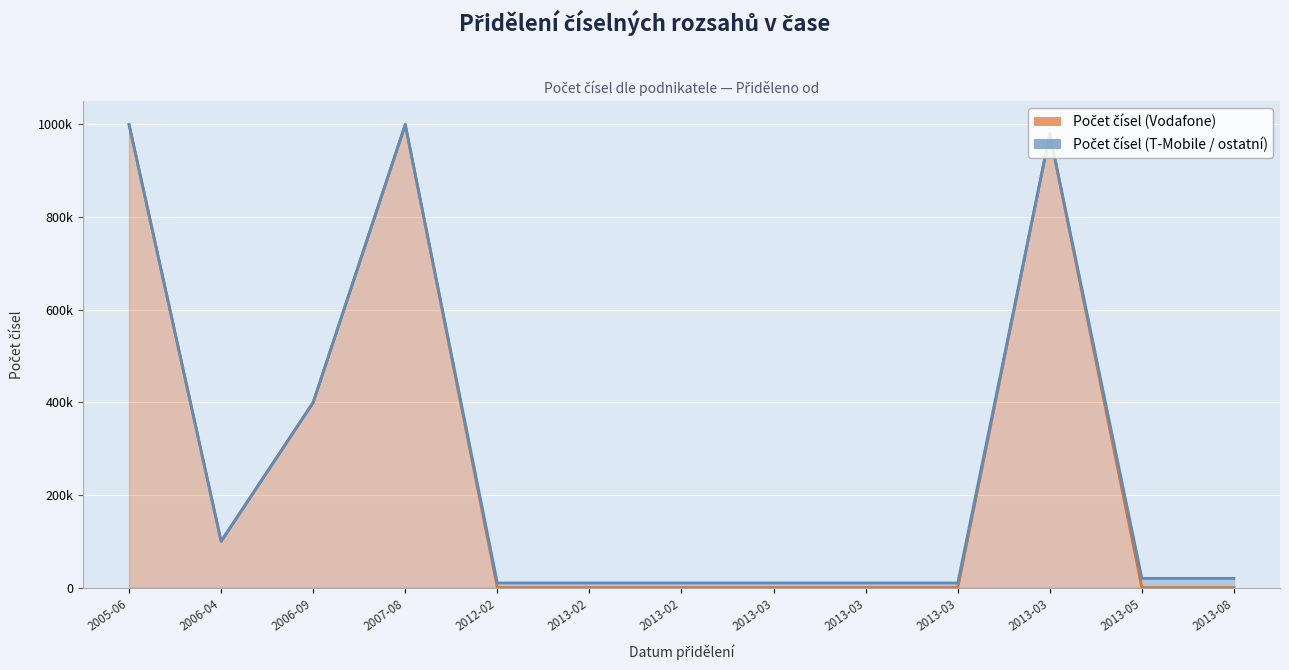

Reading left to right, list all the values displayed in this chart.

1000000	100000	400000	1000000	0	0	0	0	0	0	980000	0	0